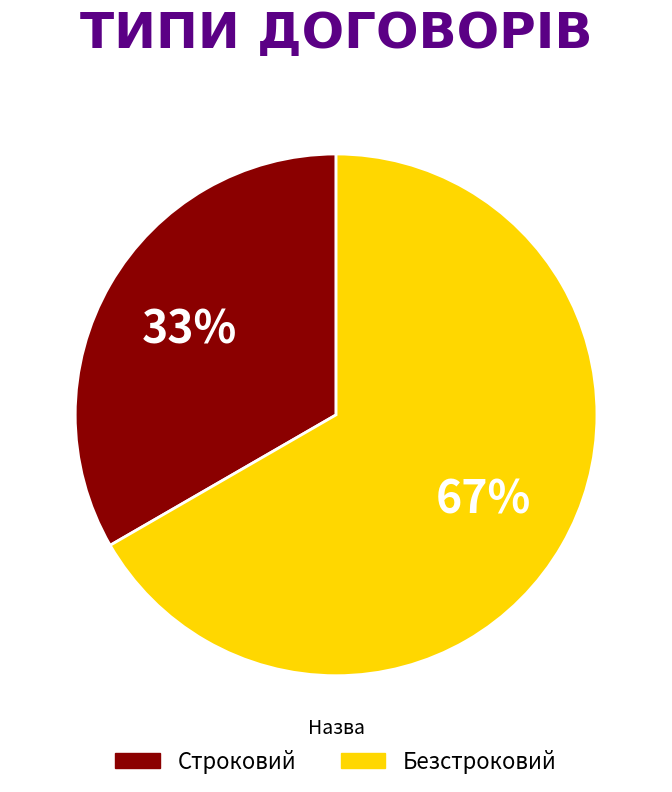

Is the sum of Строковий and Безстроковий greater than half?

Yes